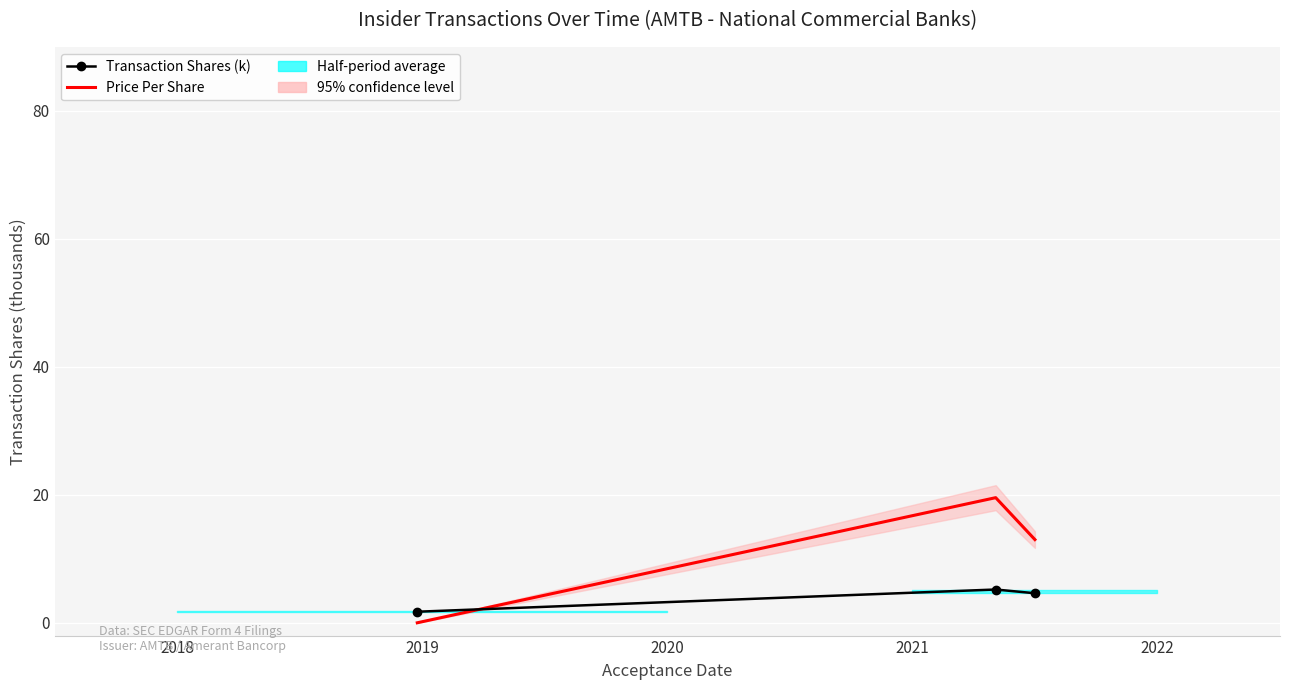

What is the value of the Price Per Share point at the 3rd from the left?

13.0